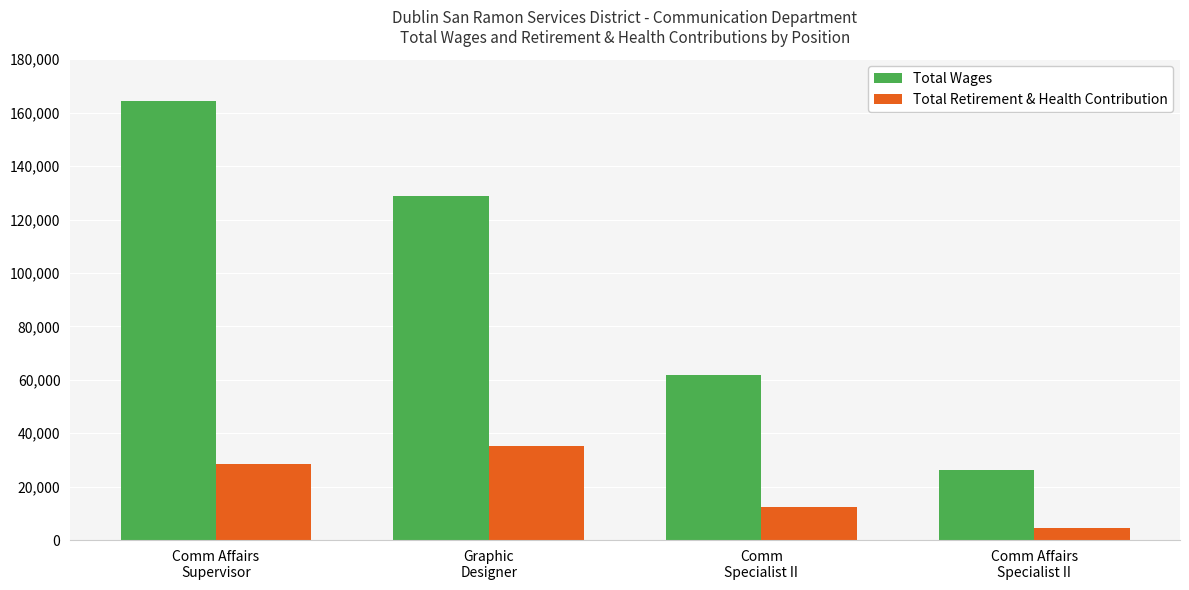

How many Total Retirement & Health Contribution values are between 12481 and 35120?

3